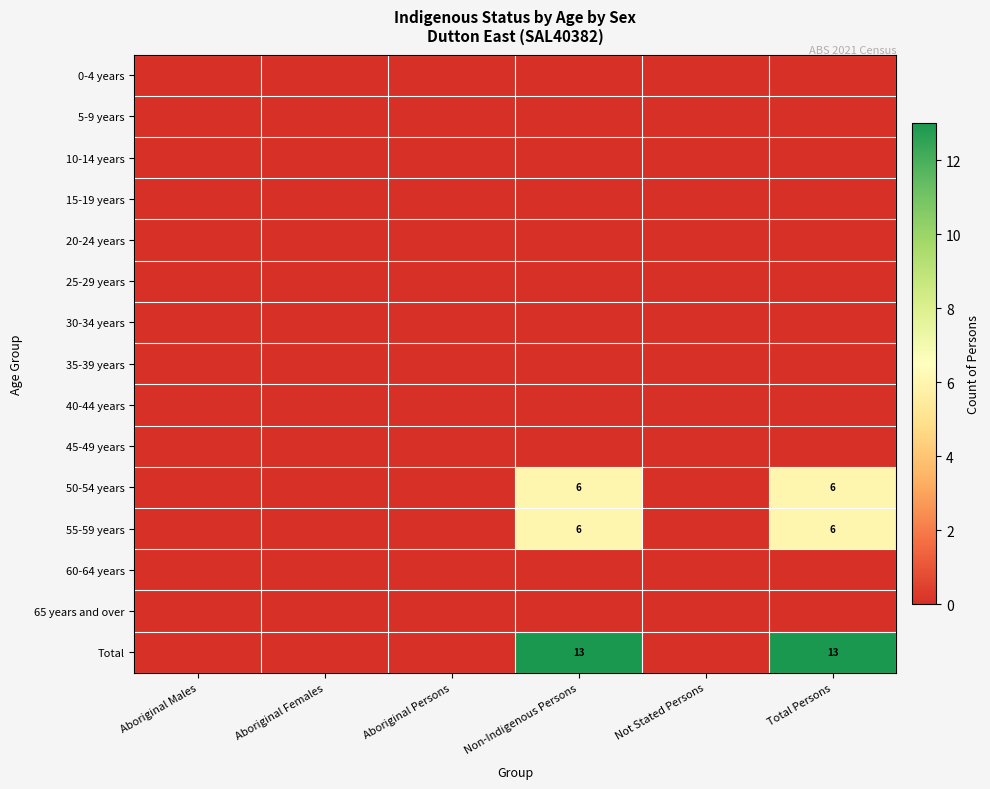

At which category does the chart reach its peak across all series?

Non-Indigenous Persons